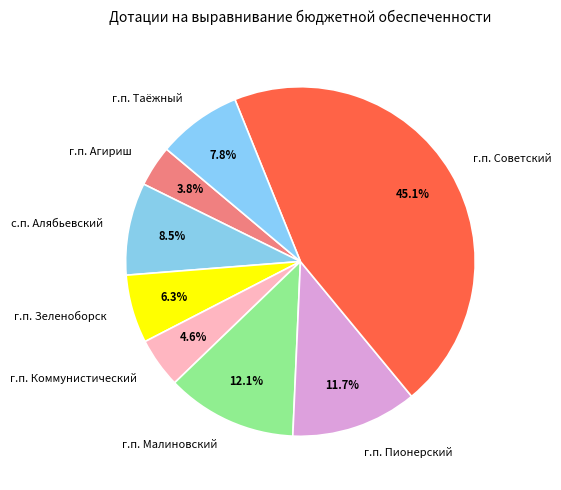

To the nearest percent, what is the difference between the largest and smallest slice percentages?

41%